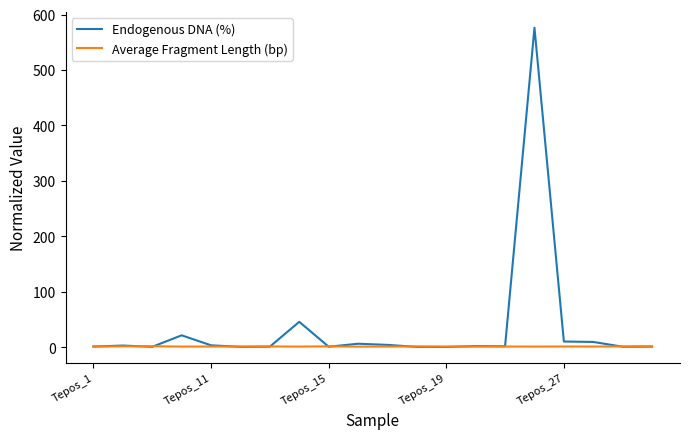

Rank the series by their average value, from lowest to highest.

Average Fragment Length (bp), Endogenous DNA (%)